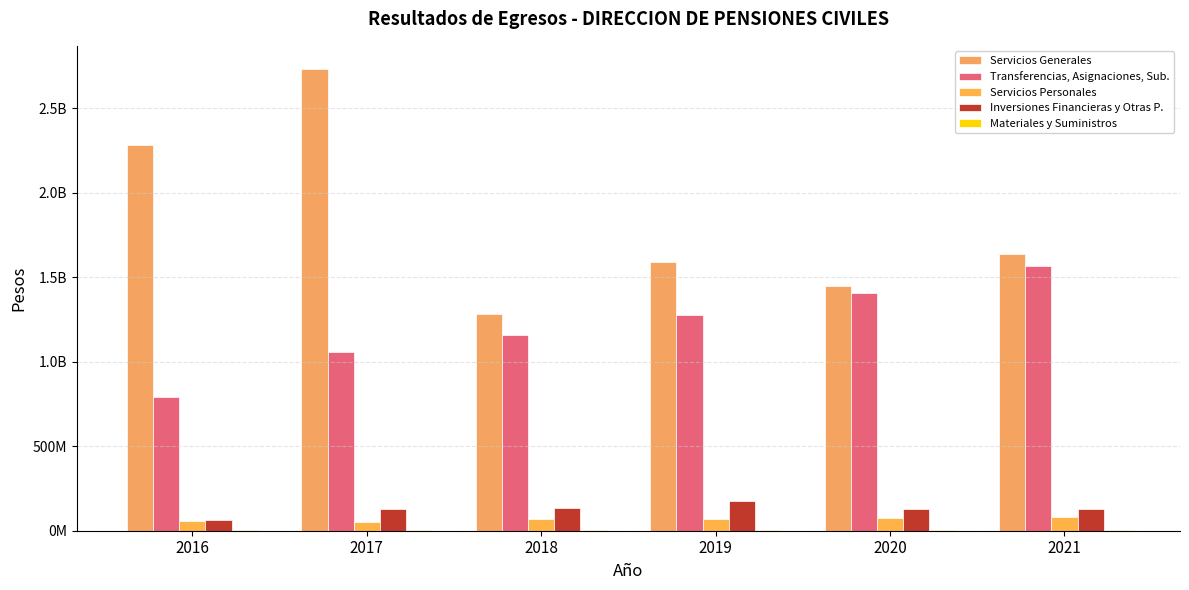

What is the minimum value shown in the chart?

1724972.0